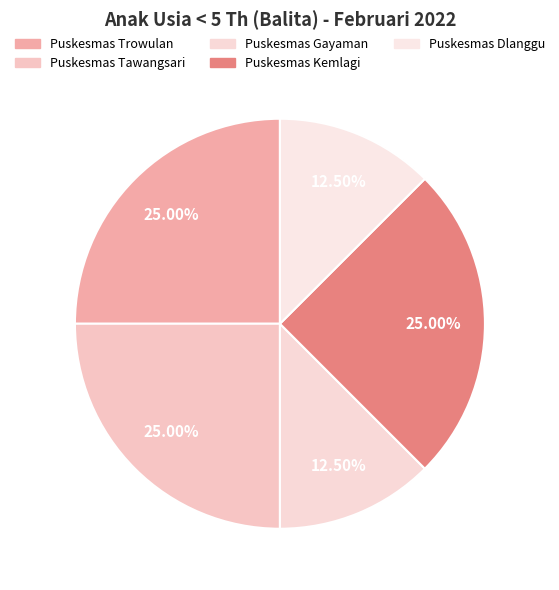

How many segments does this pie chart have?

5